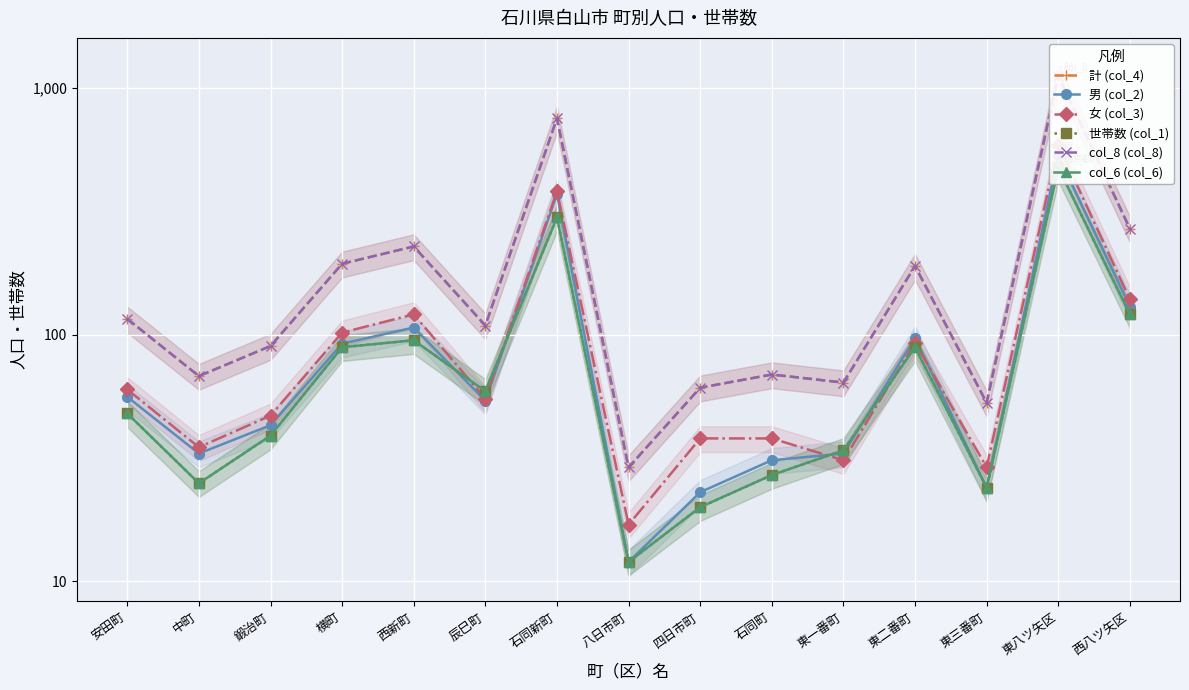

After their last crossing, which series has the higher values: col_6 (col_6) or 男 (col_2)?

男 (col_2)